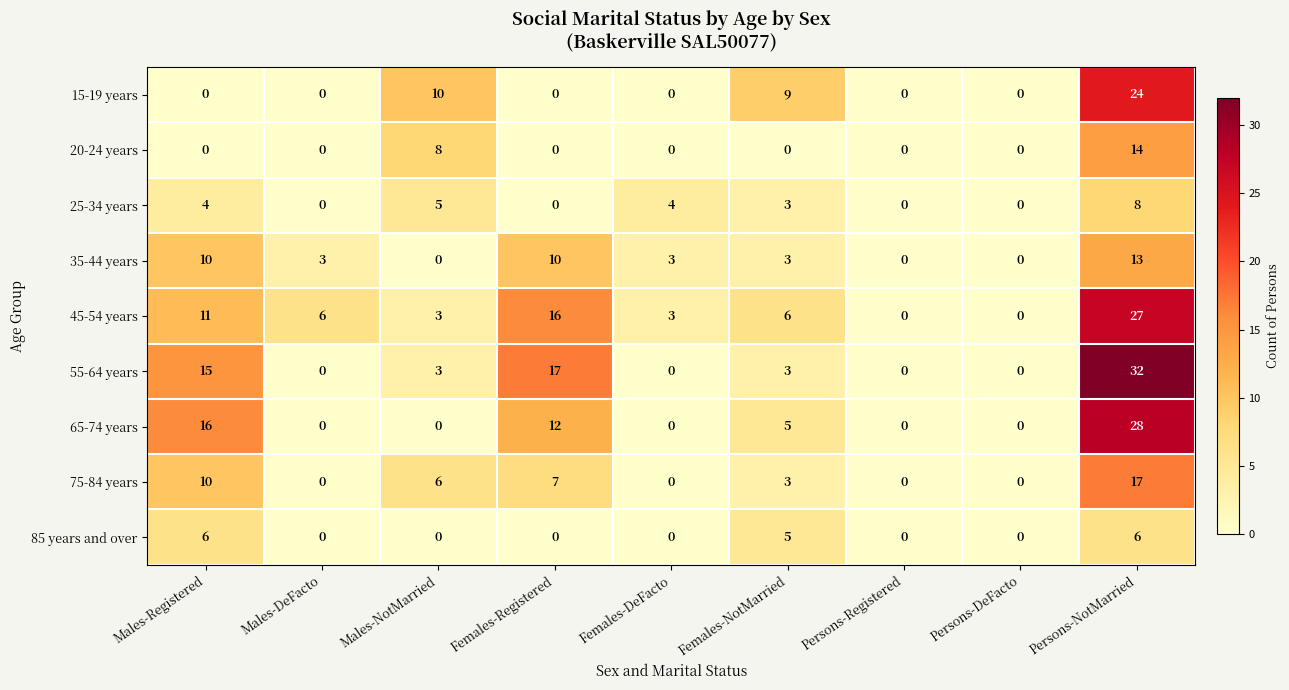

What is the difference between the 75-84 years values at Males-Registered and Females-NotMarried?

7